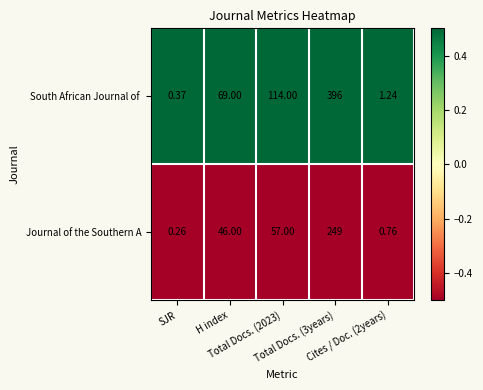

Count the number of categories in the chart.

5